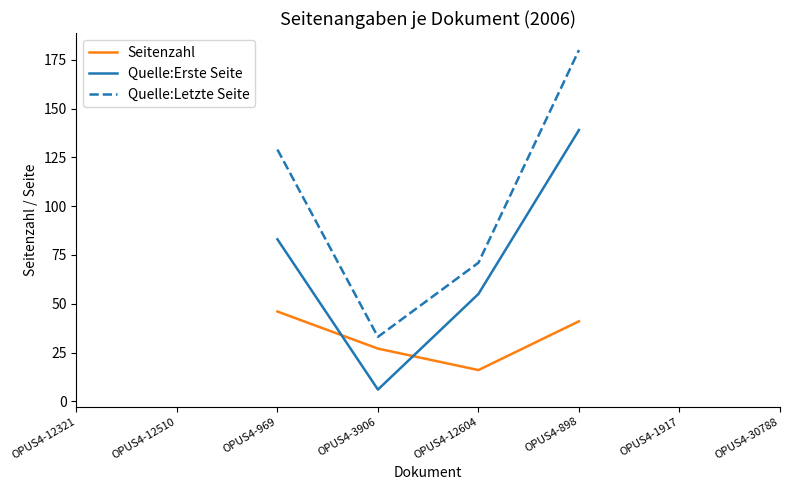

Which series has the widest spread of values?

Quelle:Letzte Seite